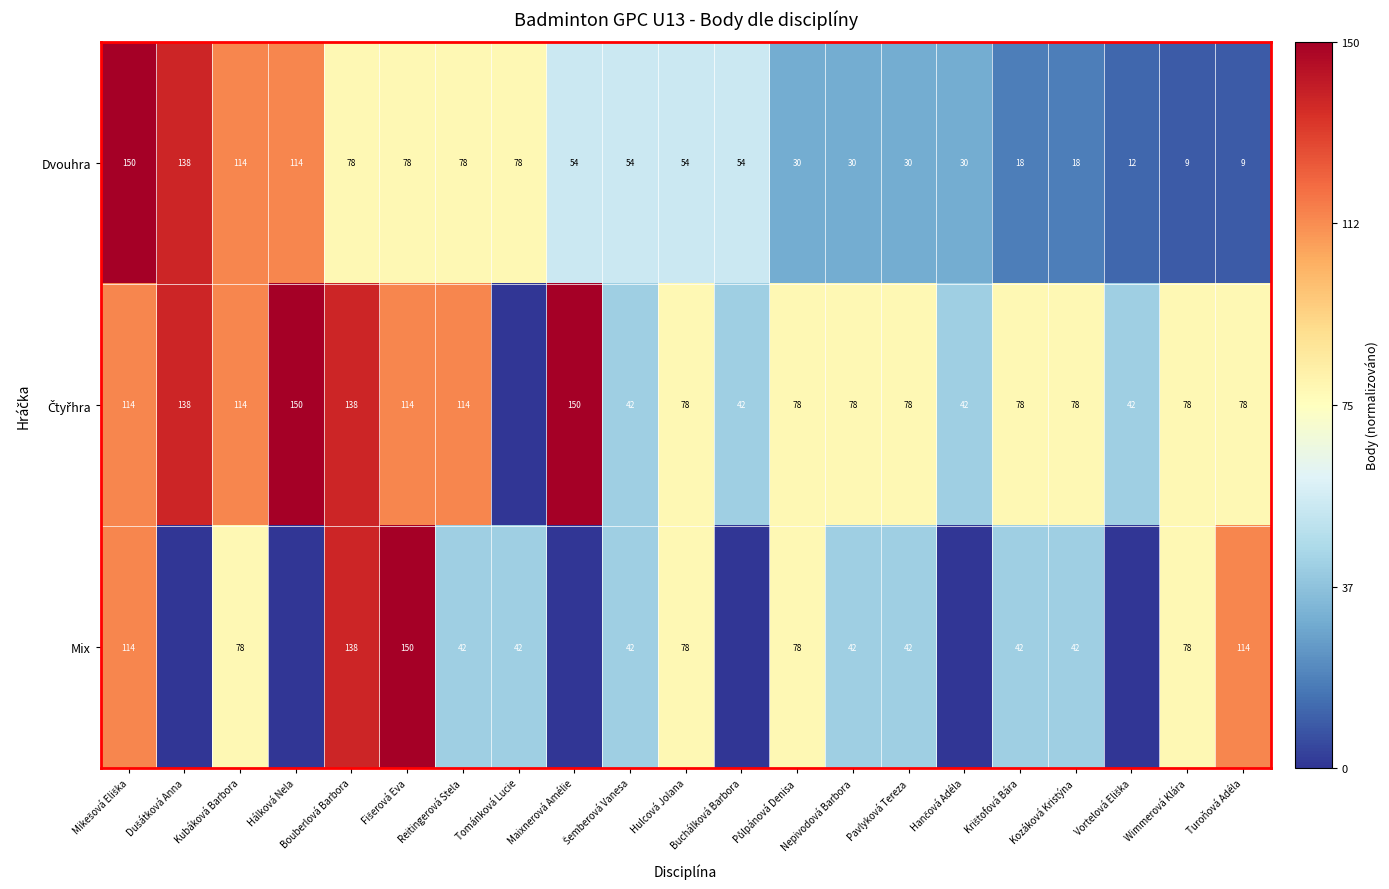

What is the highest value of the Dvouhra series?

150